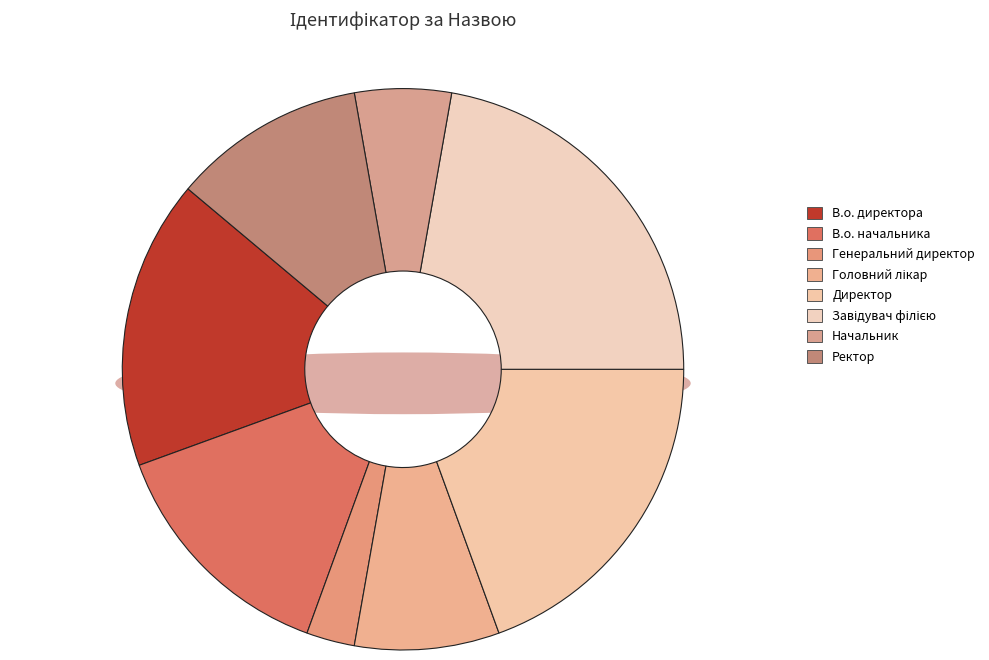

What portion of the pie excludes В.о. директора?

83.3%